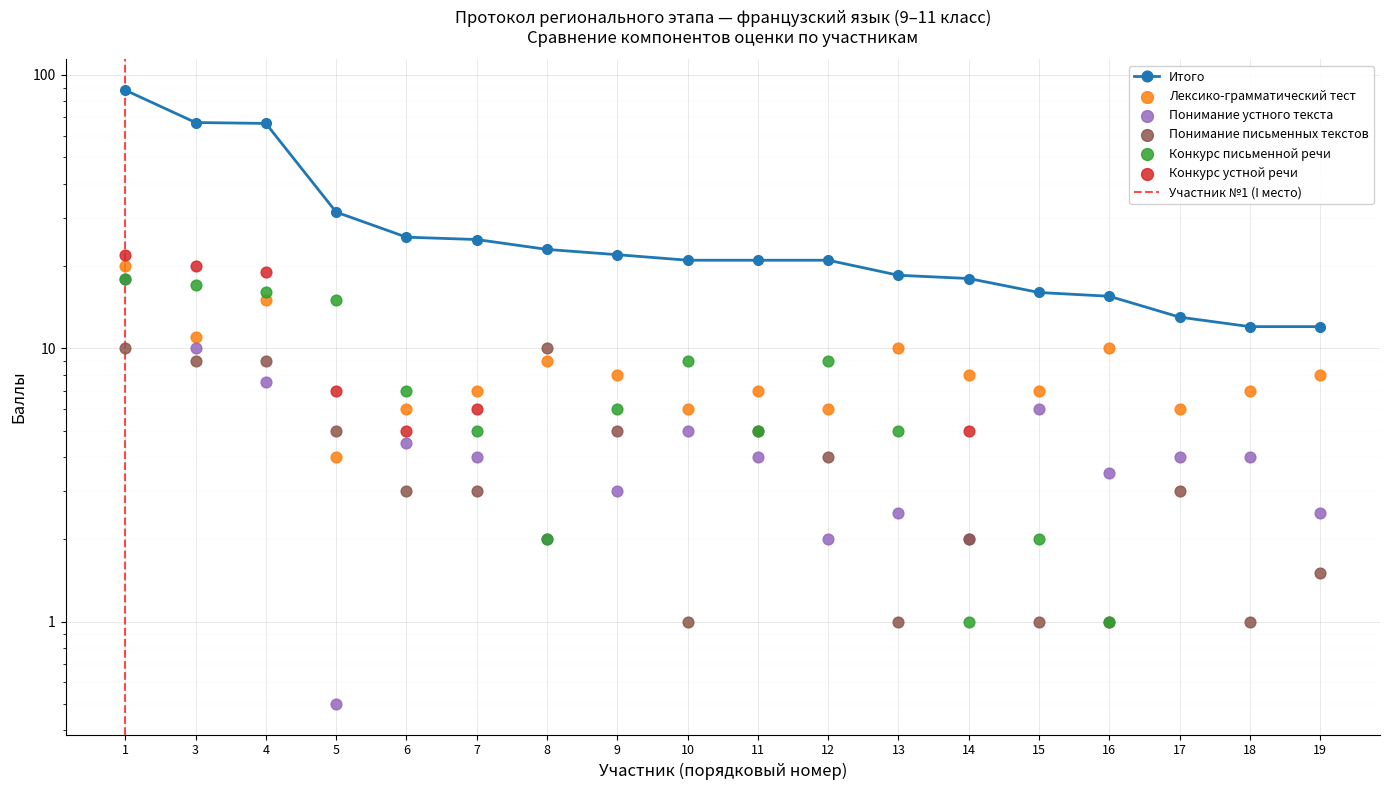

Is the value of Понимание письменных текстов at 10 greater than the value of Конкурс устной речи at 8?

Yes